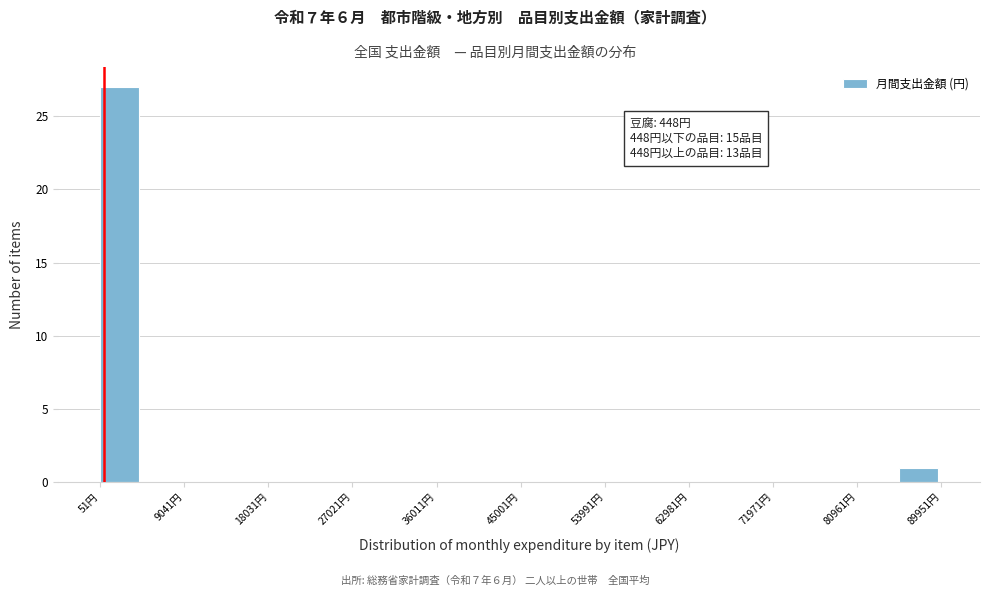

Which range on the x-axis has the tallest bar?

0 to 5000